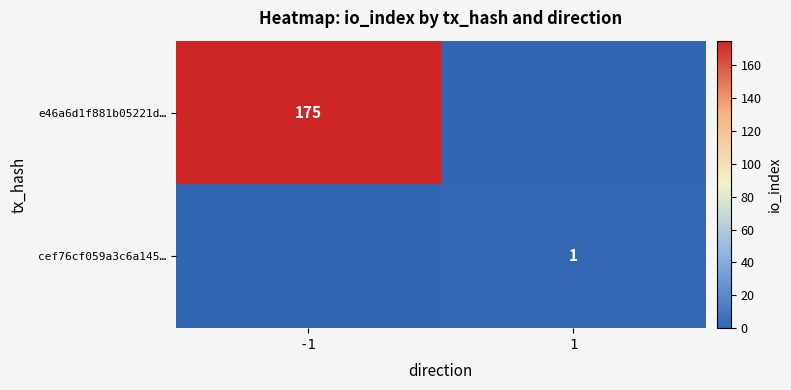

Is the value of cef76cf059a3c6a145… at 1 greater than the value of e46a6d1f881b05221d… at -1?

No